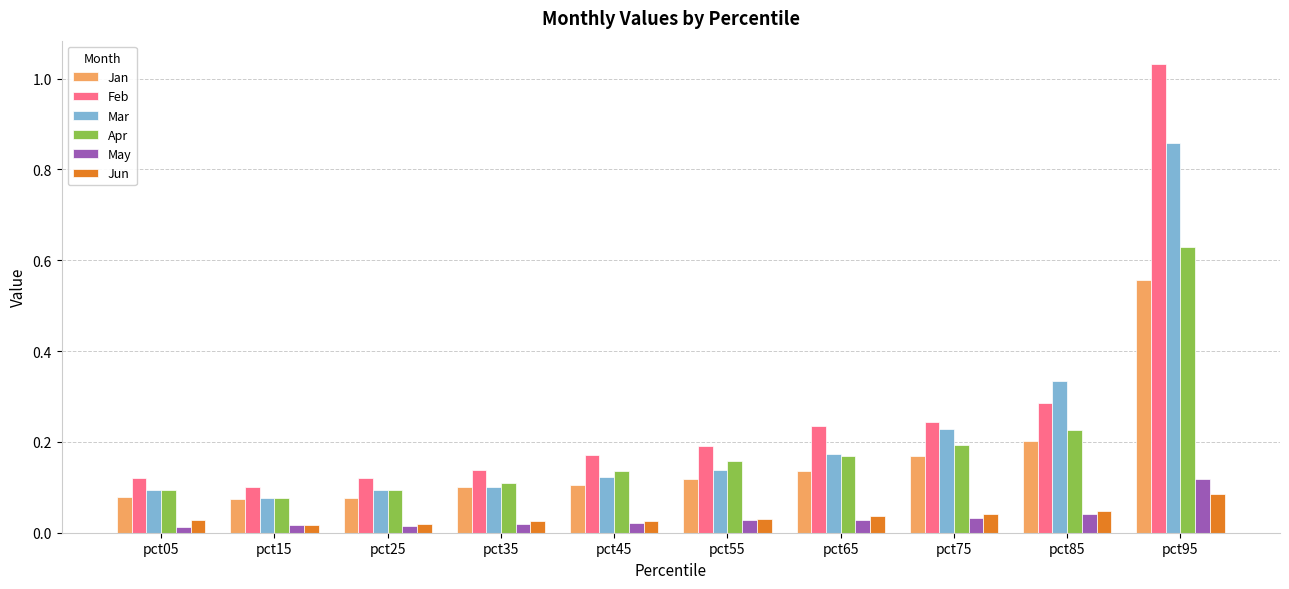

How many Jun values are between 0 and 1?

10